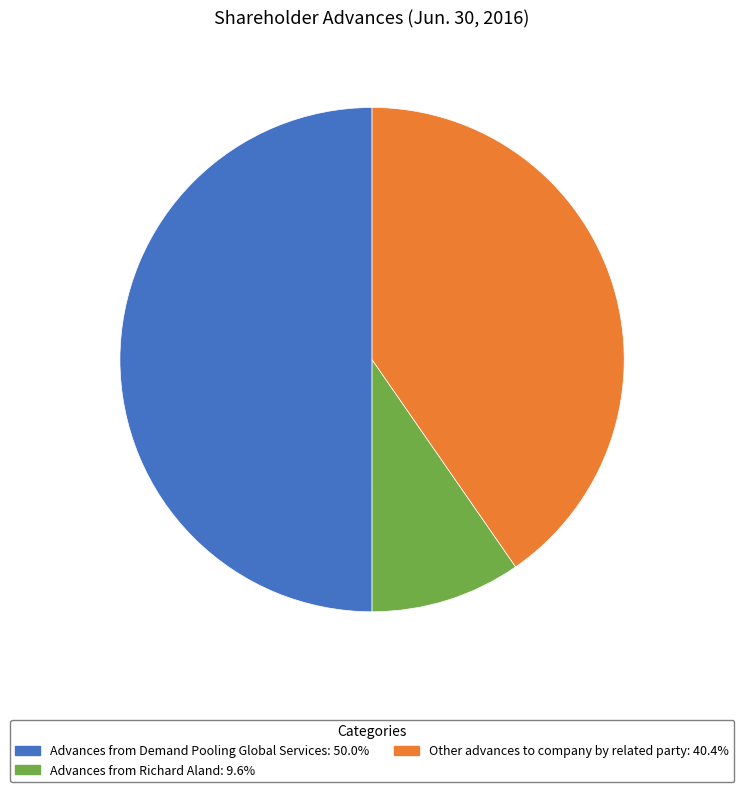

Does Other advances to company by related party: 40.4% account for over 50% of the chart?

No